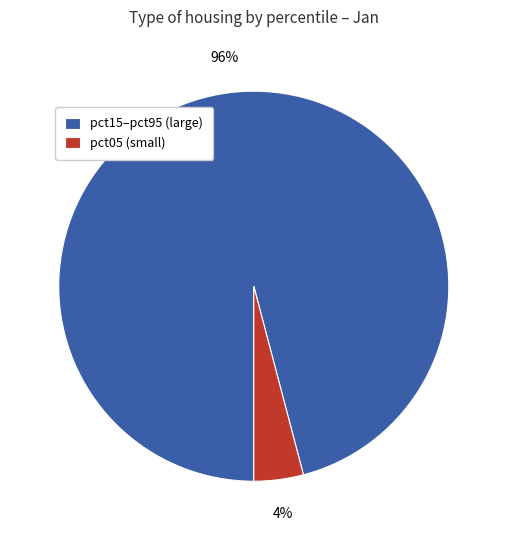

How many segments does this pie chart have?

2